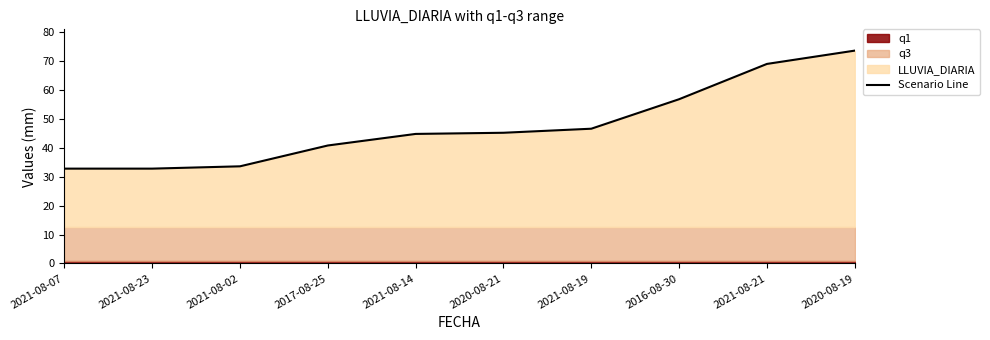

What is the label of the 1st point from the left?

2021-08-07